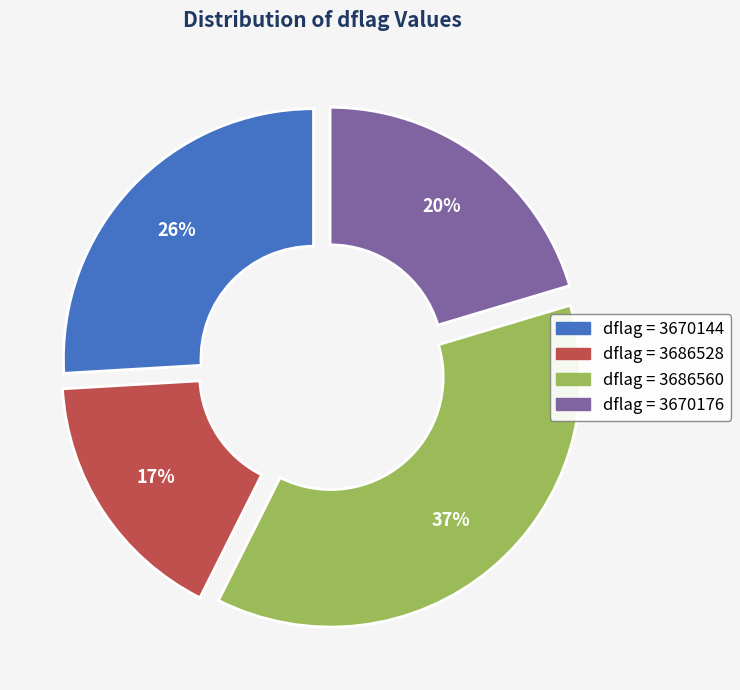

Is there a majority slice in this chart?

No